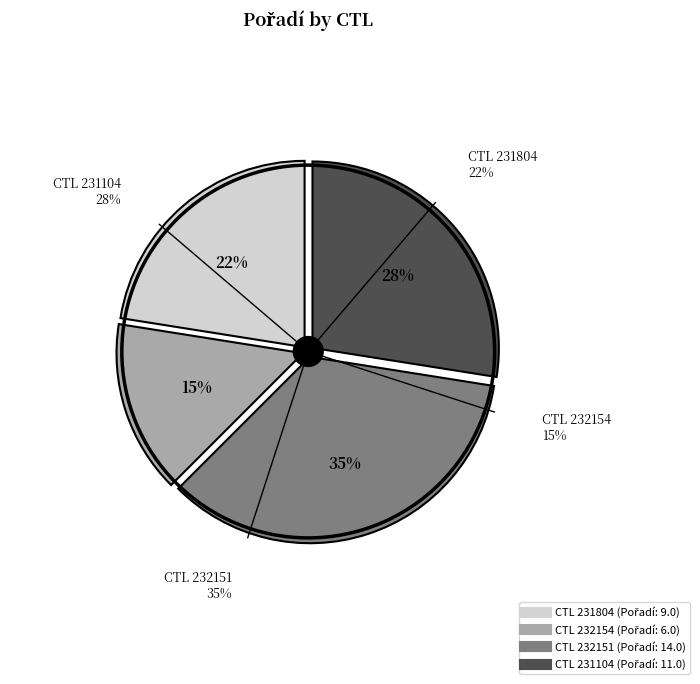

Is there any slice that represents more than half of the pie?

No